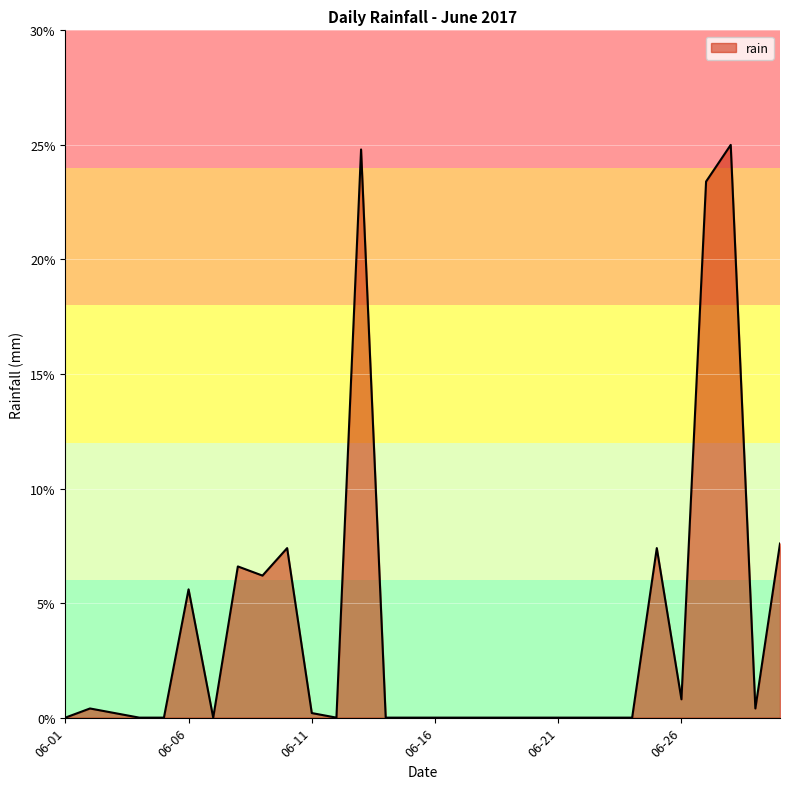

What is the difference between the maximum and minimum values?

25.0